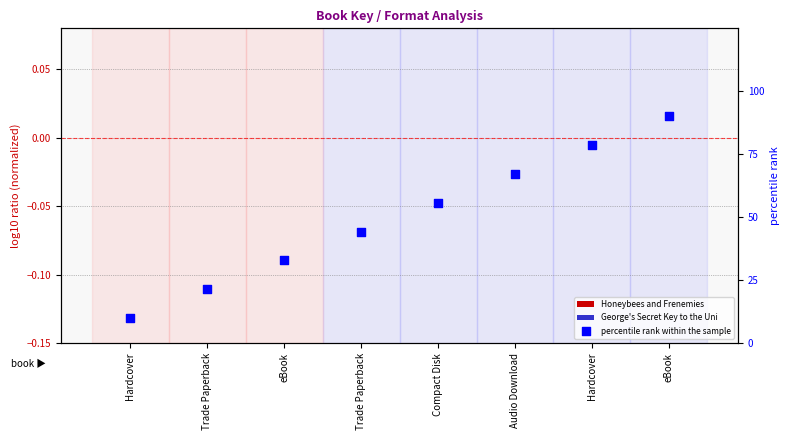

What is the change in value from Audio Download to eBook?

+22.9